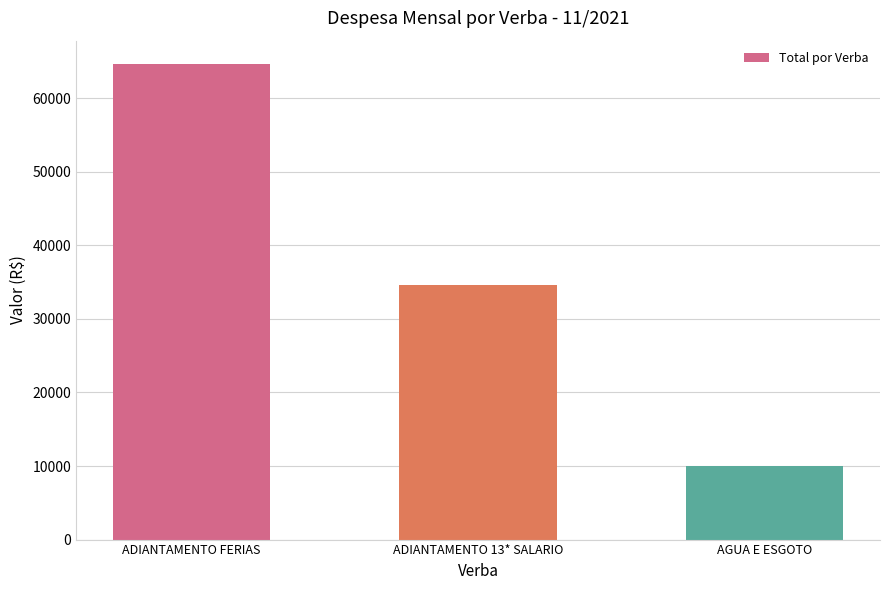

What is the value of the 2nd bar from the left?

34638.2